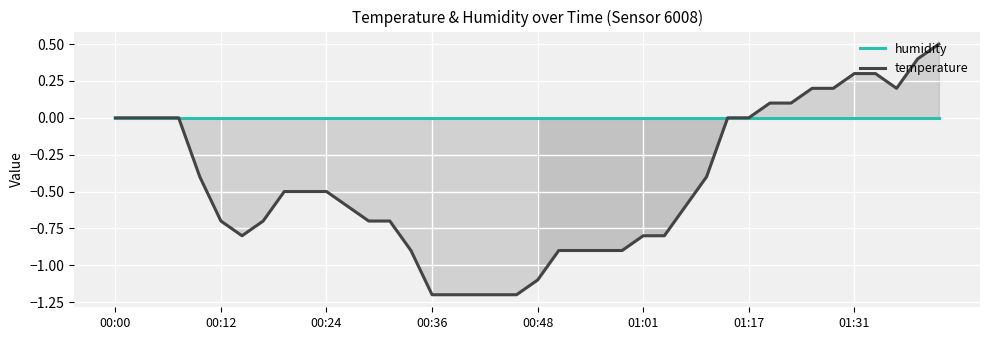

How many values in the temperature series are below 0?

25